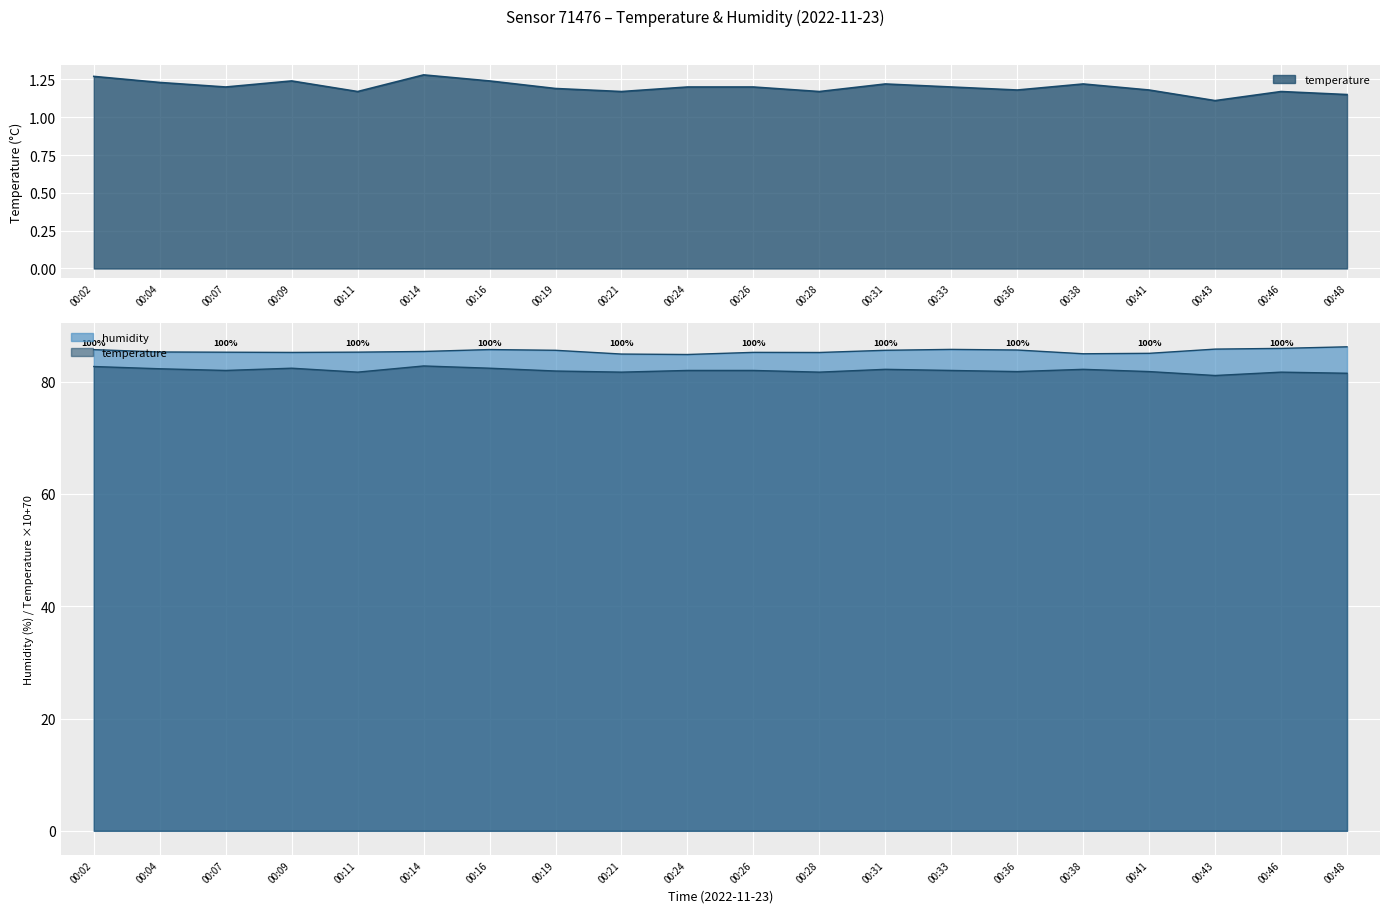

True or false: temperature has more than 0 interior local peaks.

True